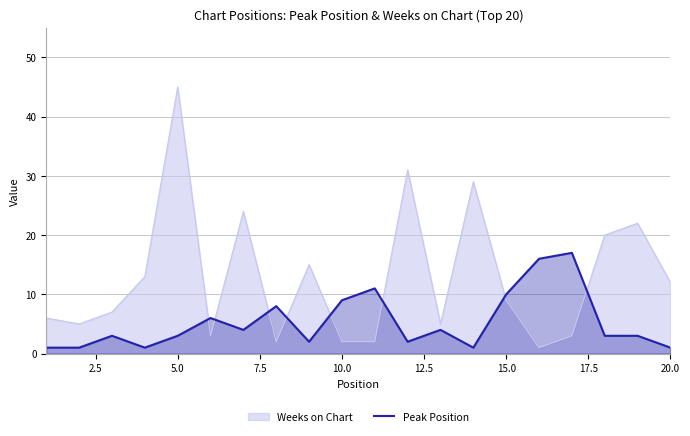

What is the difference between the maximum and minimum values in the Peak Position series?

16